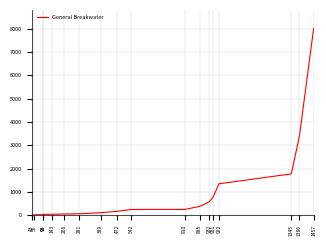

True or false: the data shows 250.0 at 810.

True